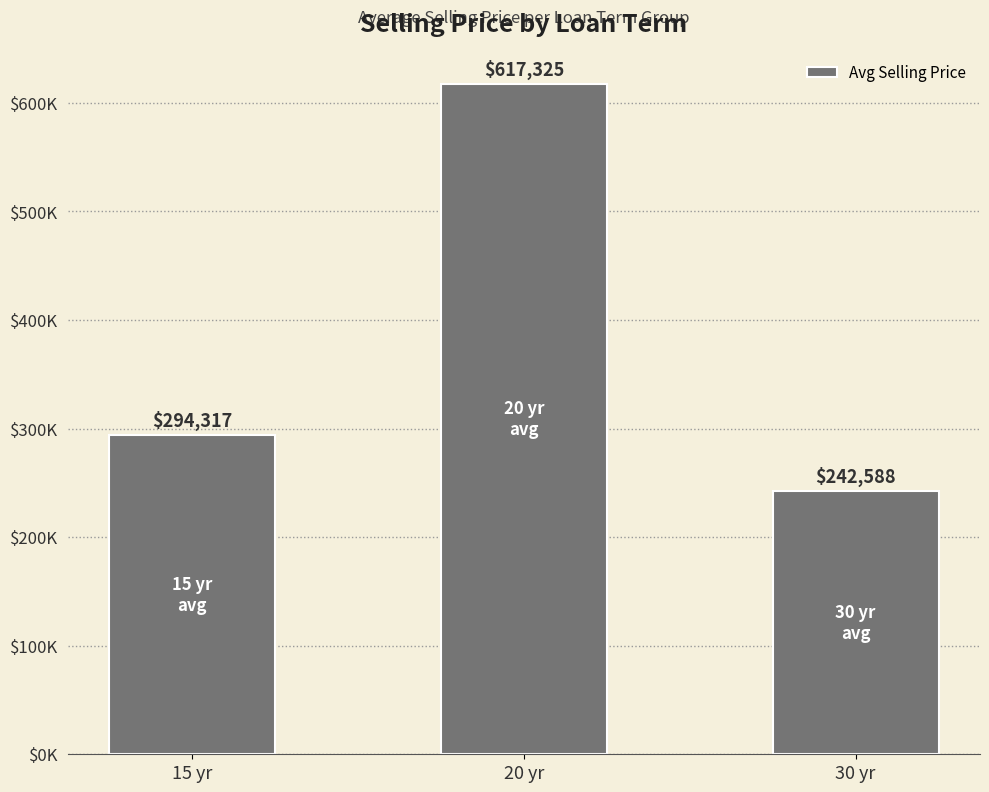

What is the average value?

384743.1